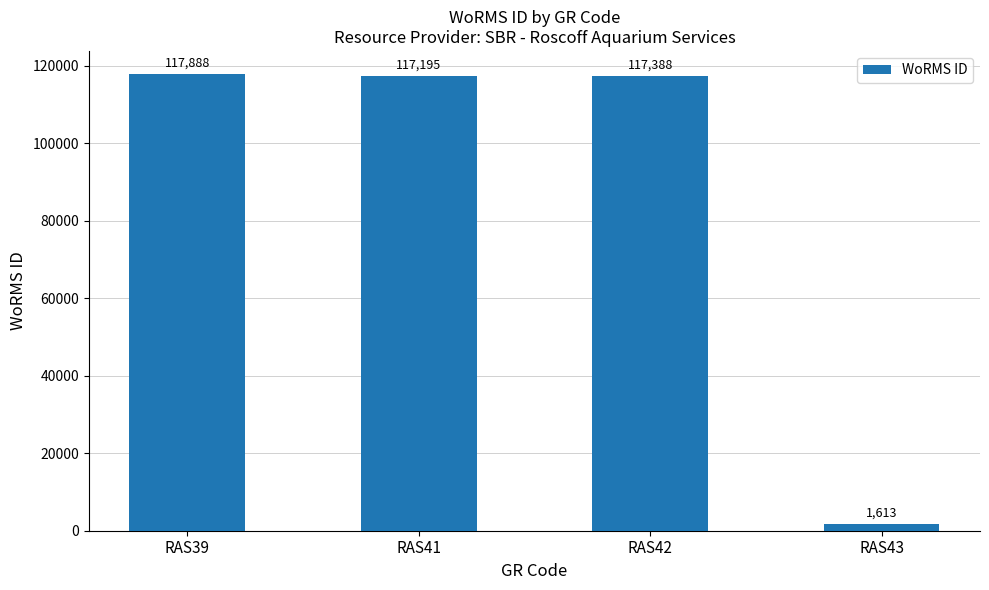

Reading left to right, transcribe all the data shown in this chart.

RAS39=117888	RAS41=117195	RAS42=117388	RAS43=1613